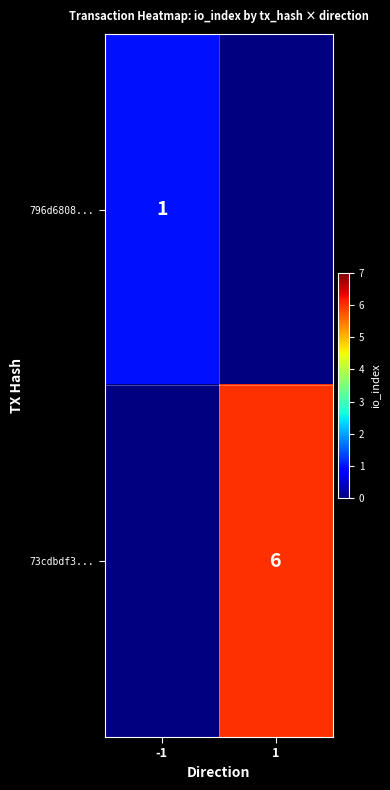

At how many categories does at least one series exceed 1?

1